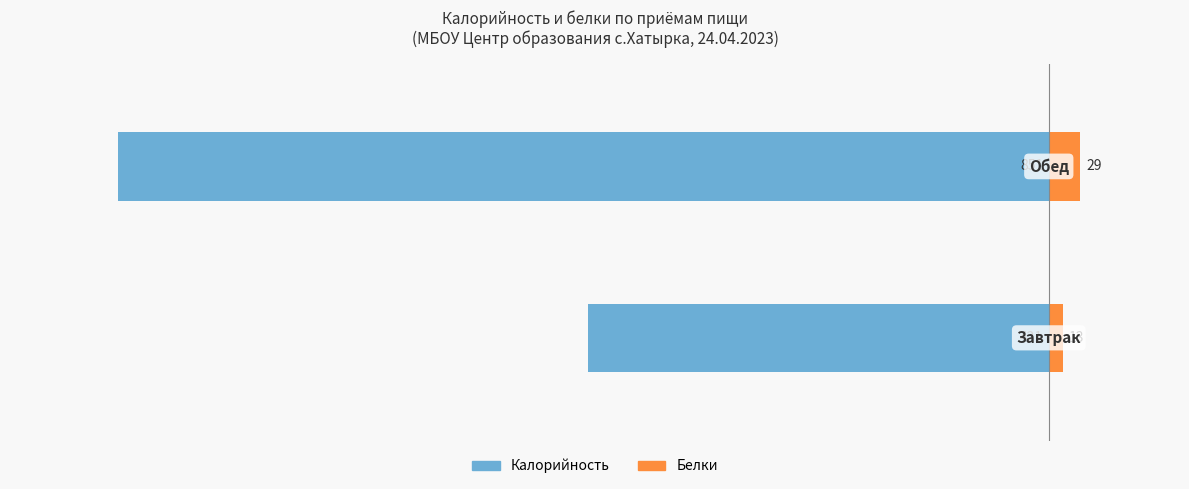

What is the difference between the Белки values at 1 and 0?

16